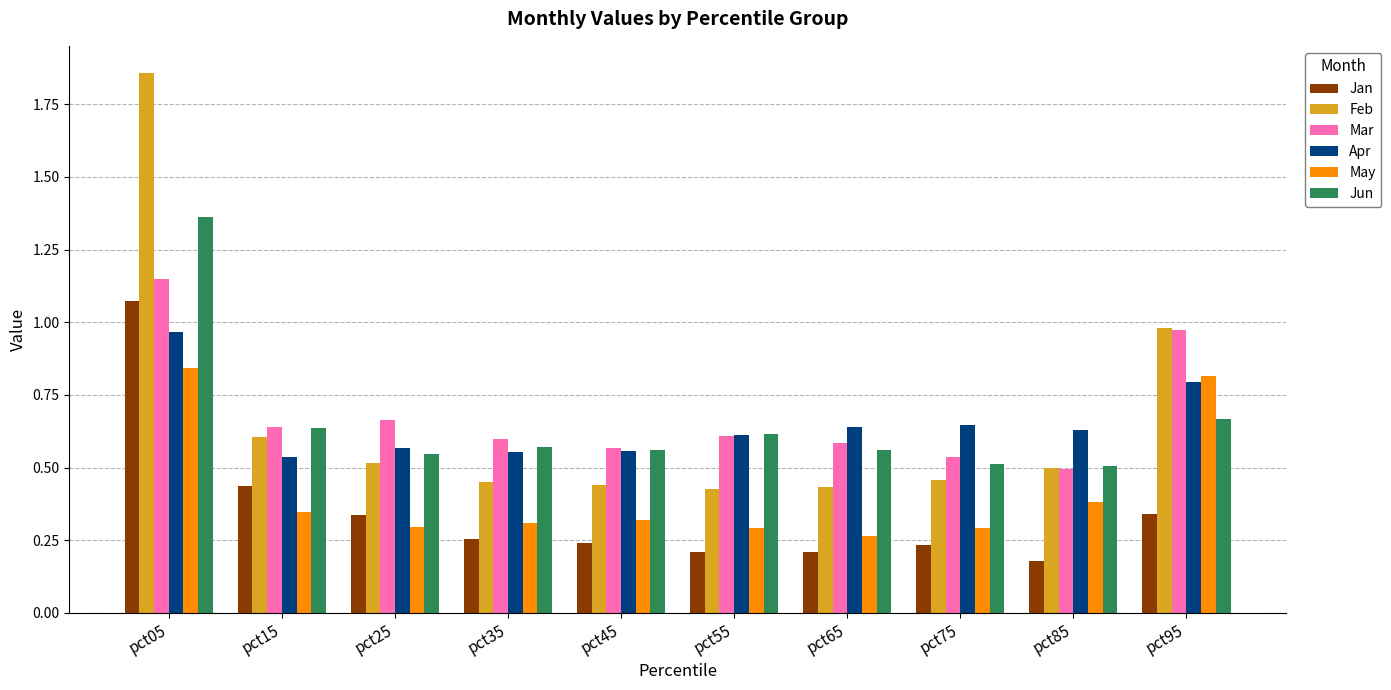

What is the difference between the maximum and minimum values in the Jun series?

0.9